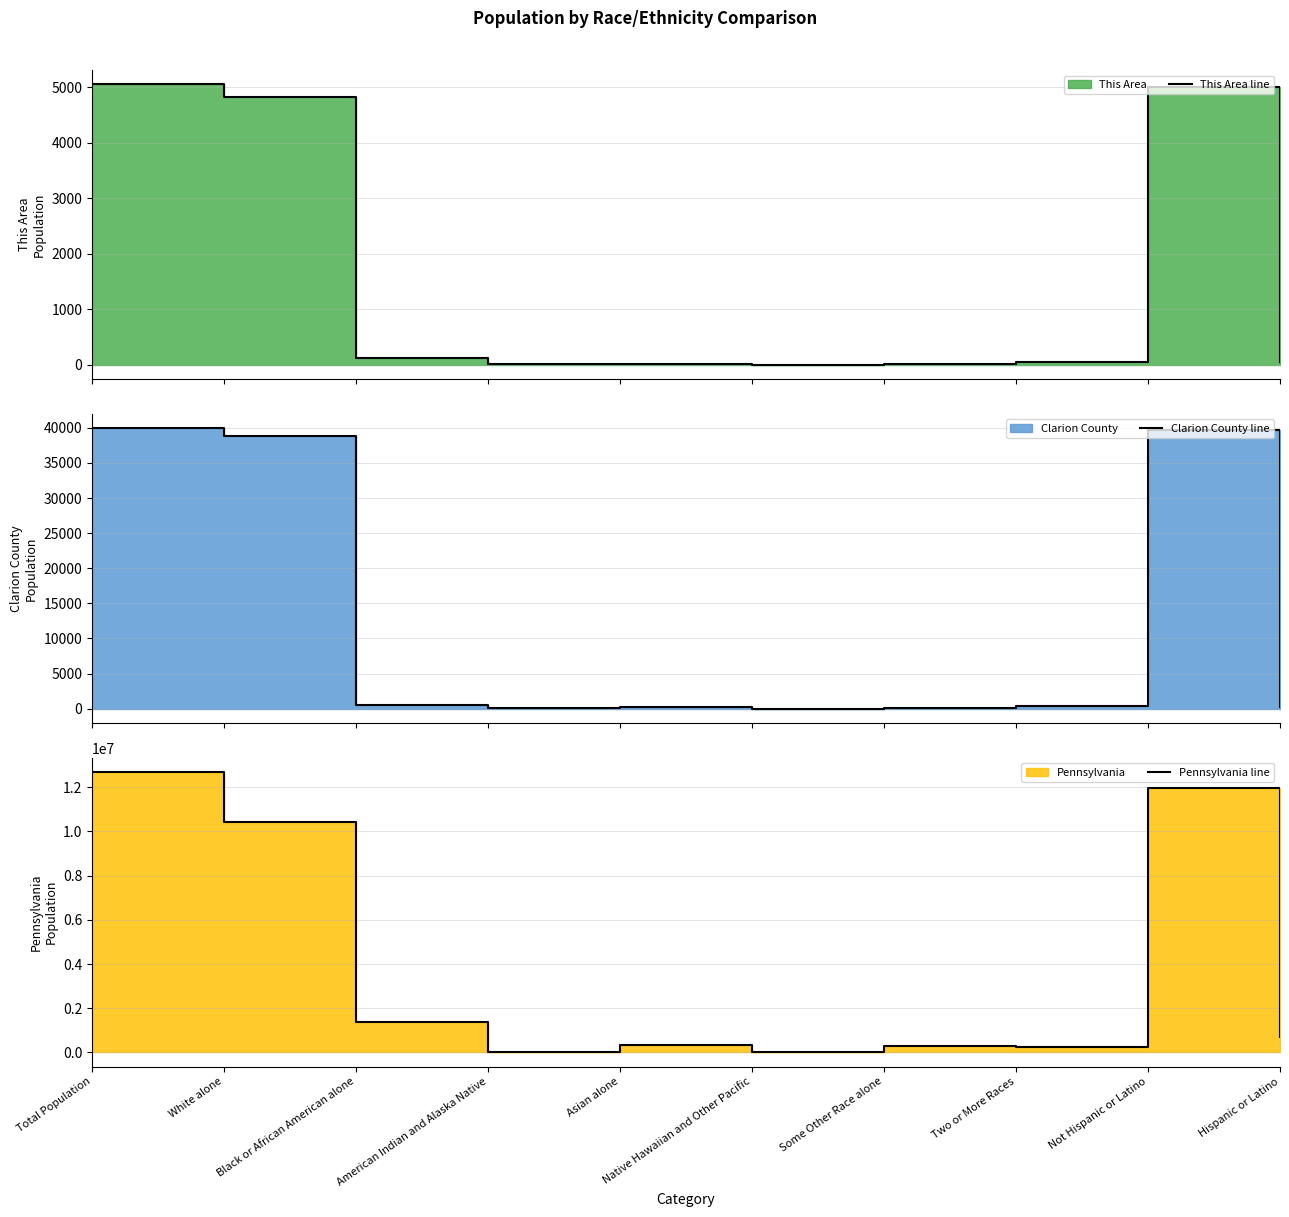

Is it true that This Area line equals 22 at Asian alone?

True